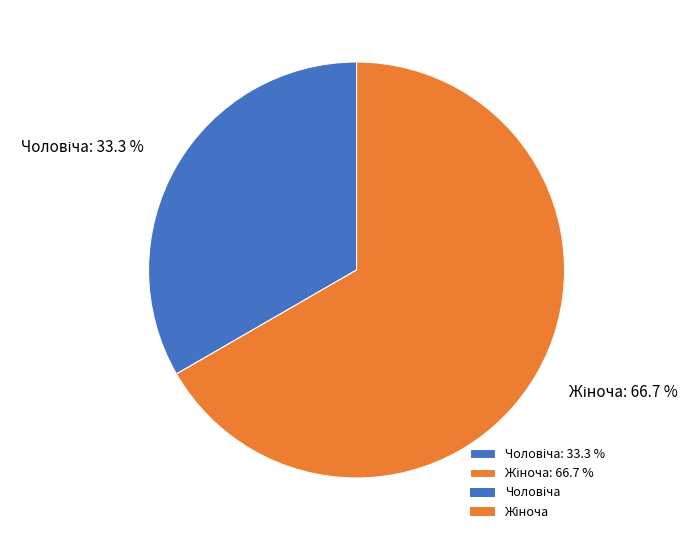

Is there a majority slice in this chart?

Yes